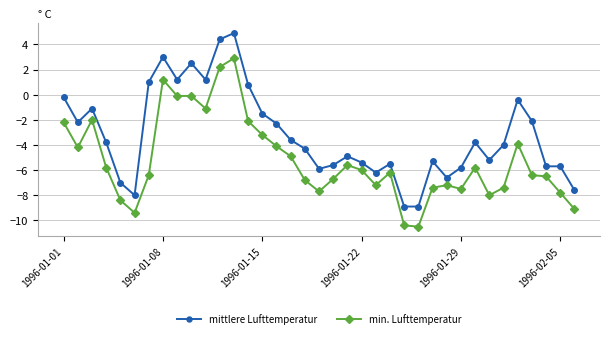

What is the value of the min. Lufttemperatur point at the 19th from the left?

-7.7